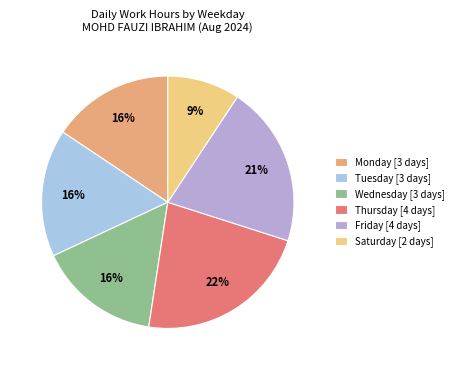

Count the number of slices in the pie.

6